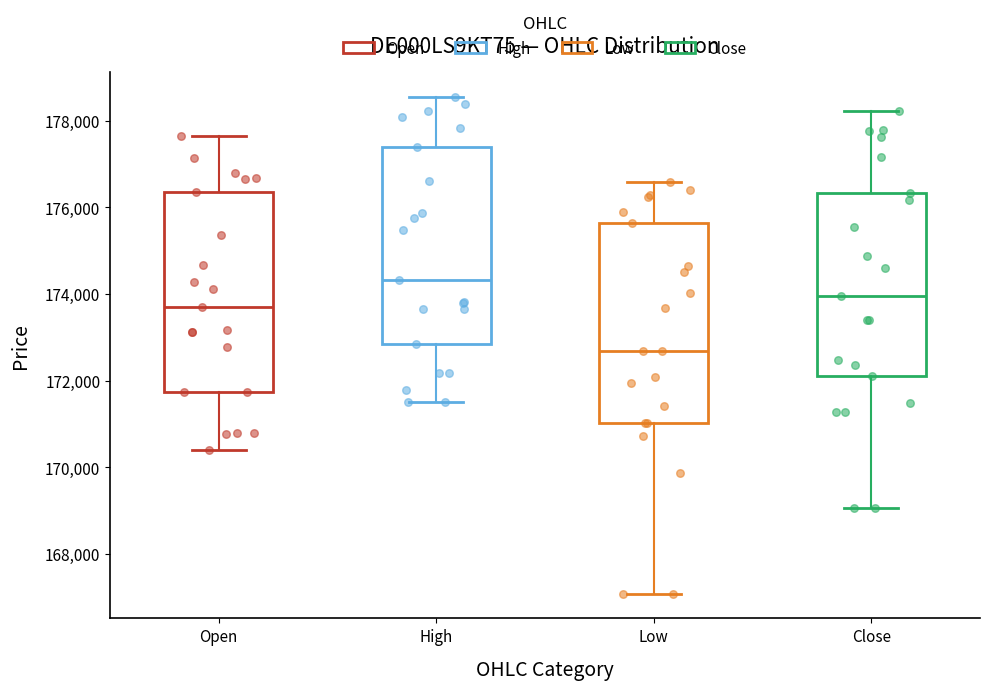

Reading left to right, transcribe this box plot: for each box, give where its median line is, the range the box spans, and where its two whiskers end, as read against the y-axis. The values are not printed on the chart, so give them approximately, as read against the axis.

Open: median 173600, box 171800 to 176400, whiskers 170400 to 177600
High: median 174400, box 172800 to 177400, whiskers 171400 to 178600
Low: median 172600, box 171000 to 175600, whiskers 167000 to 176600
Close: median 174000, box 172200 to 176400, whiskers 169000 to 178200